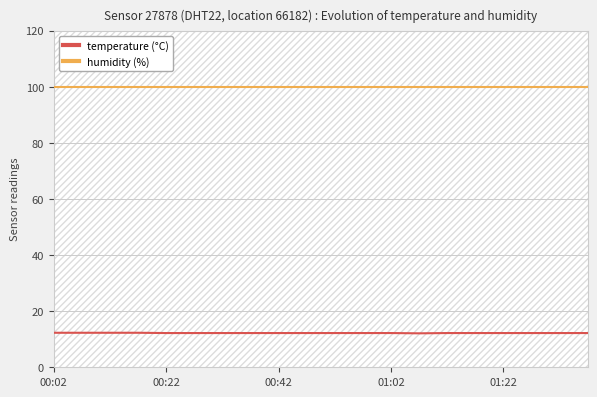

At which label does humidity (%) reach its peak?

00:02